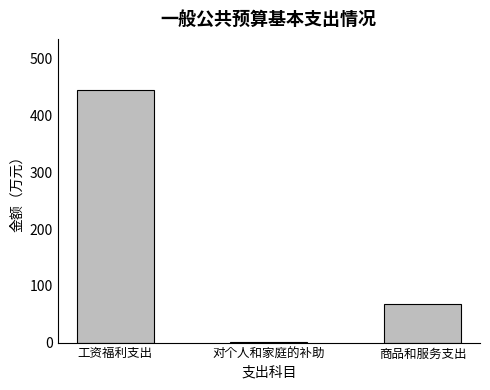

What value does the data have at 商品和服务支出?

68.1